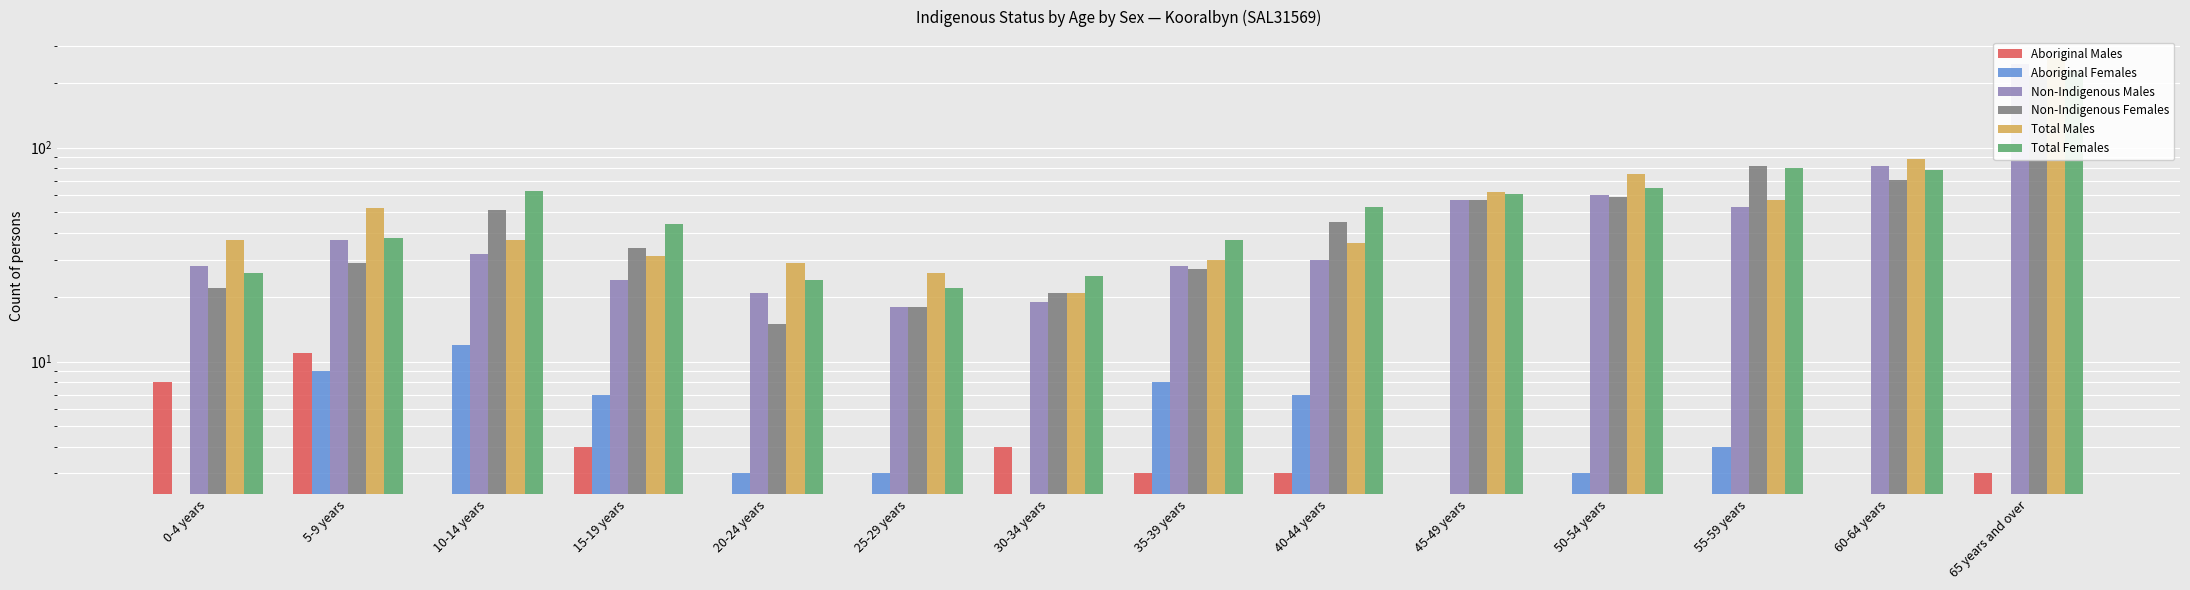

What is the label of the 6th bar from the right?

40-44 years